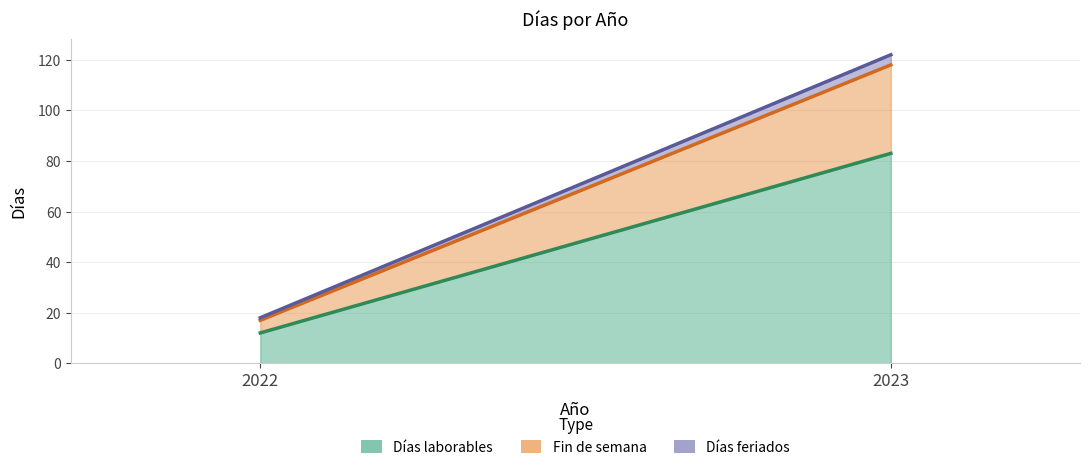

Reading left to right, extract all data points from this chart.

Días laborables: 12	83
Fin de semana: 5	35
Días feriados: 1	4